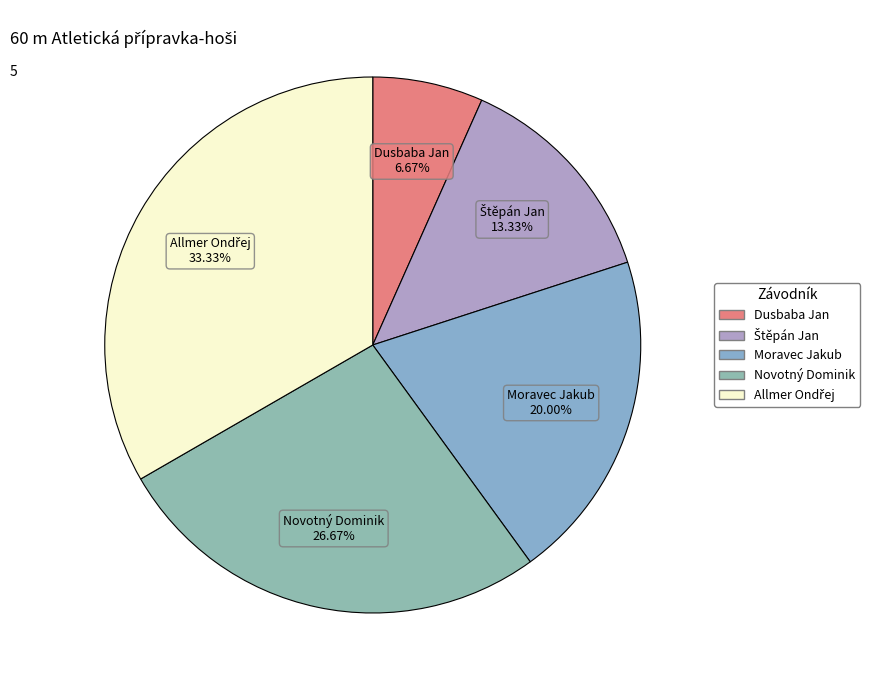

True or false: Novotný Dominik accounts for 27% of the total.

True